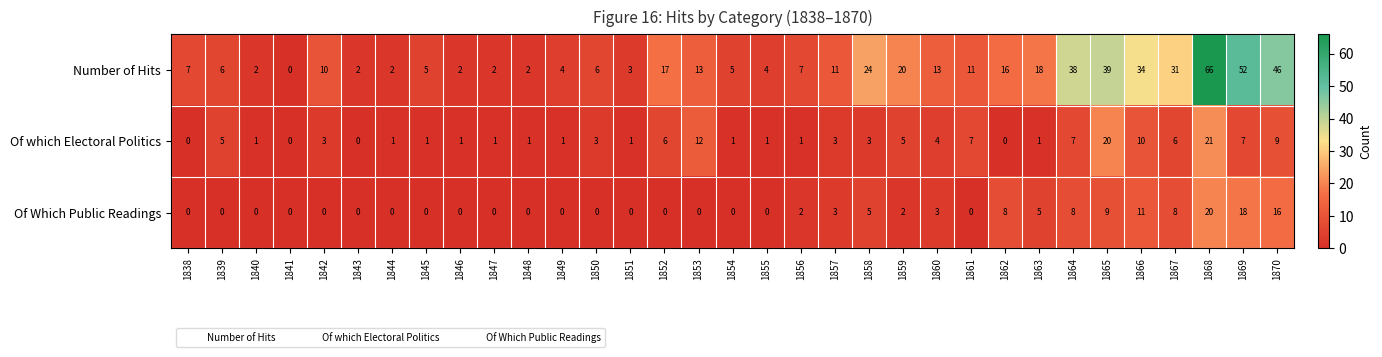

At how many categories does at least one series exceed 60?

1